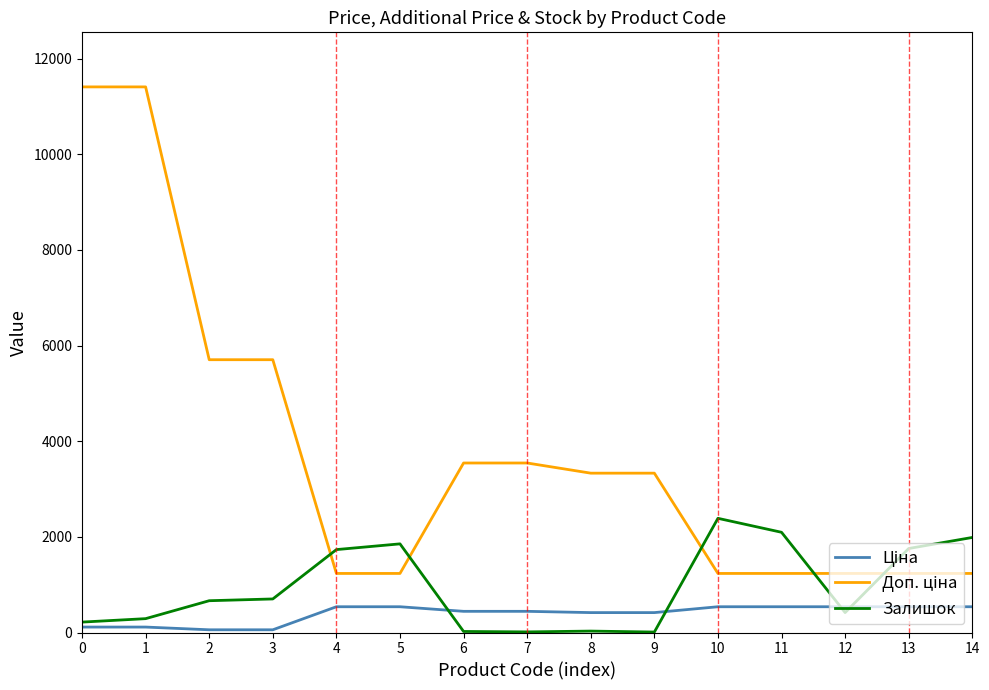

Does the chart display data point markers on the line(s)?

No